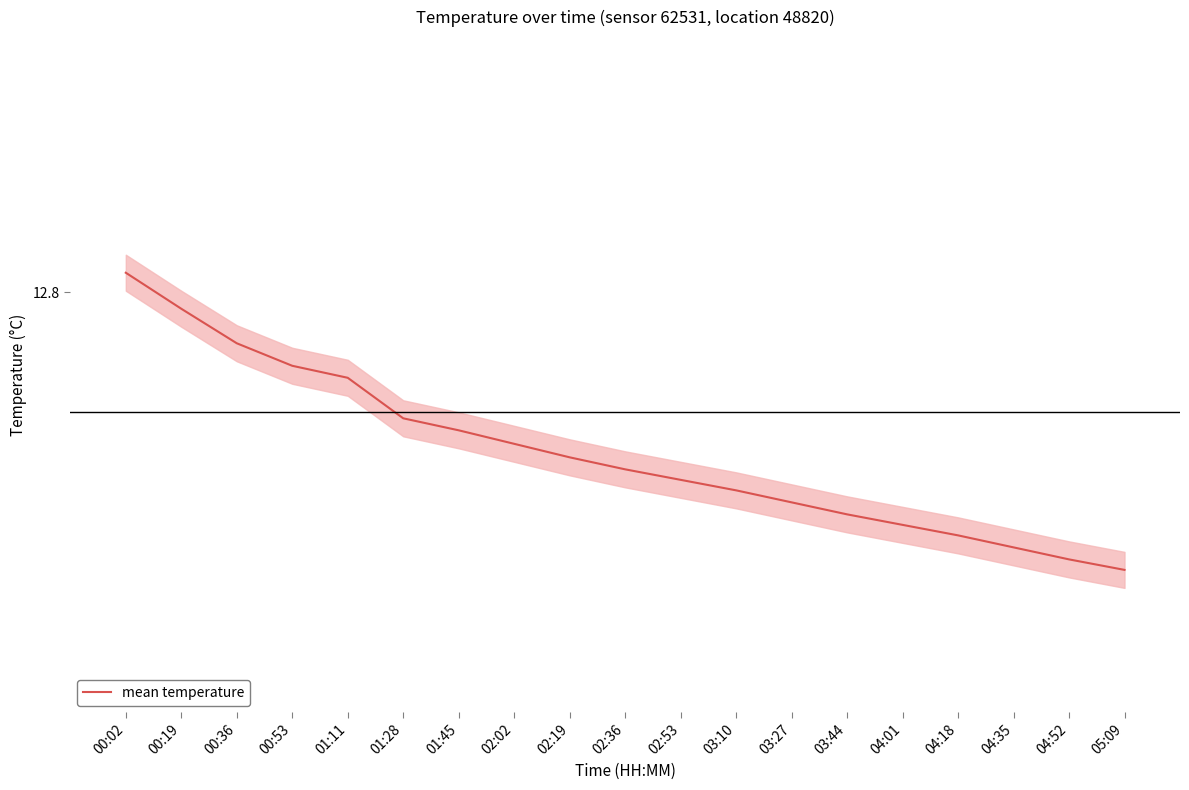

Does the chart display data point markers on the line(s)?

No